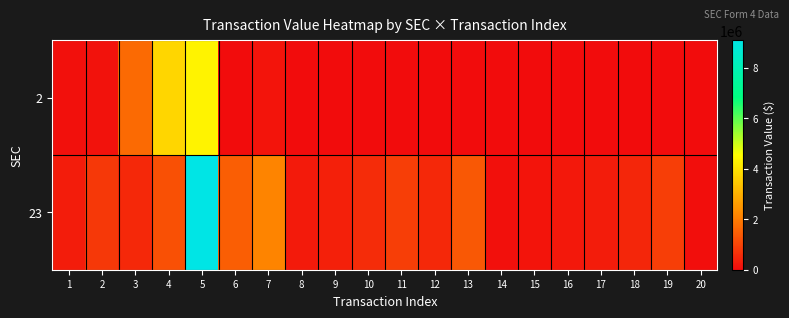

How many distinct data groups are displayed?

2